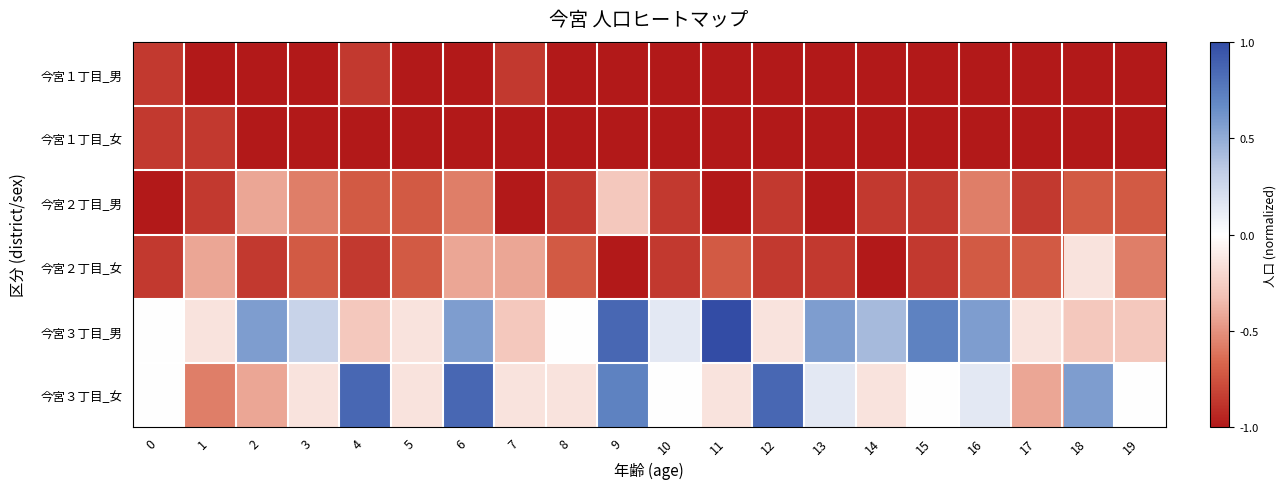

Between 5 and 2, which is larger?

5